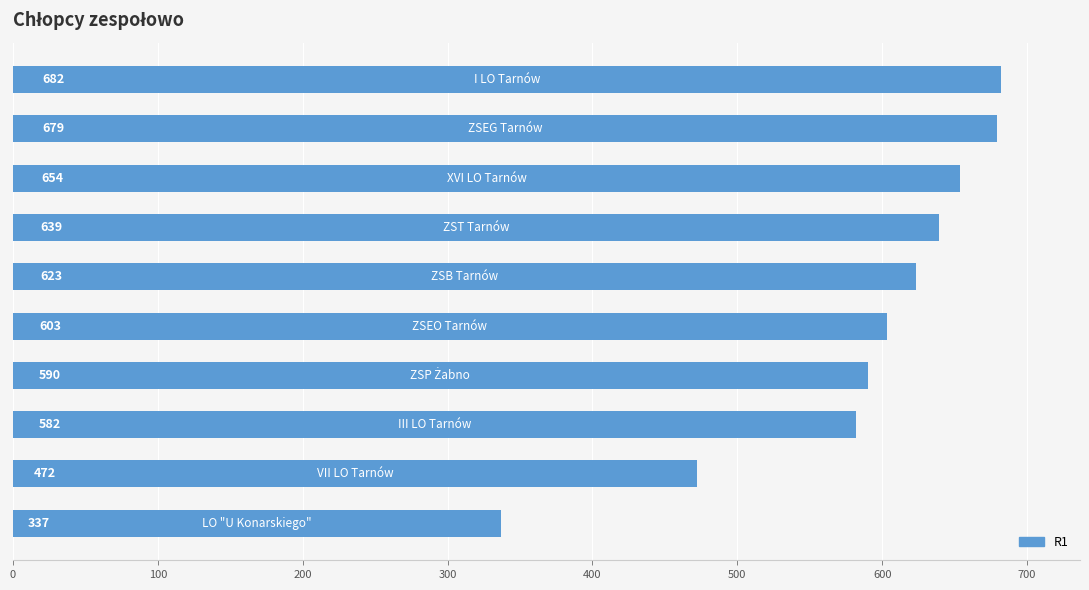

What is the difference between the maximum and minimum values?

345